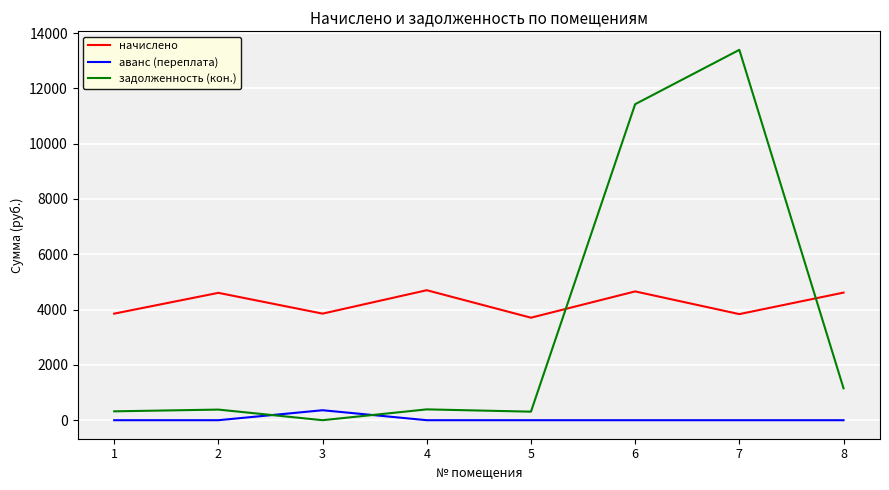

Which series has the largest total across all categories?

начислено